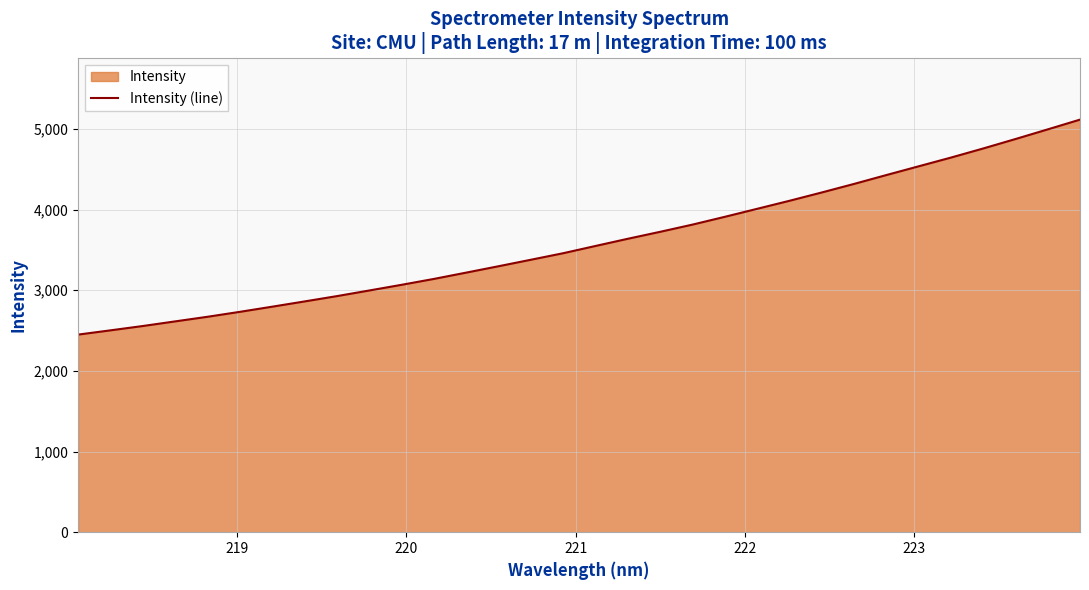

What is the greatest value displayed?

5114.3